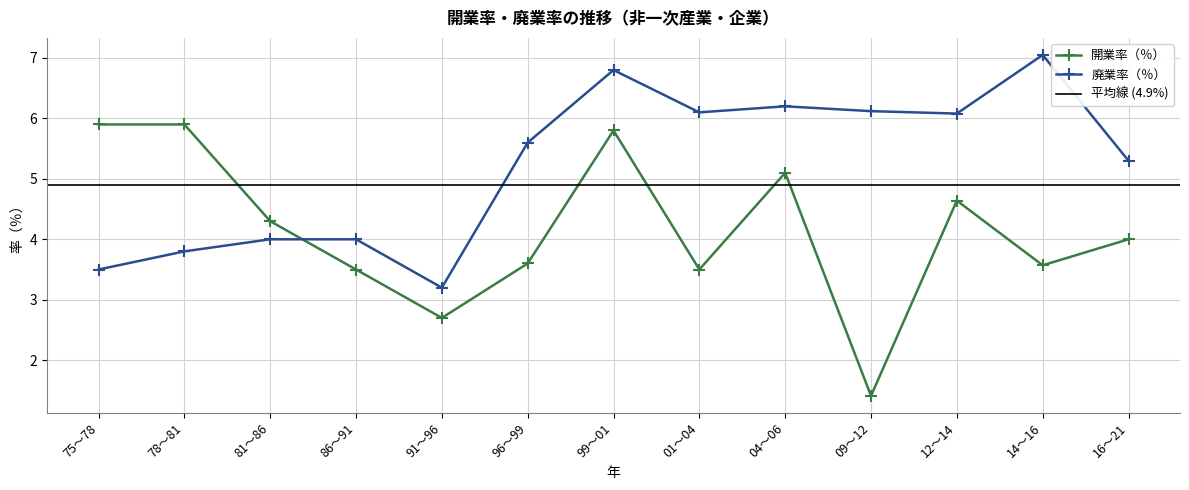

How many lines are shown in the chart?

2